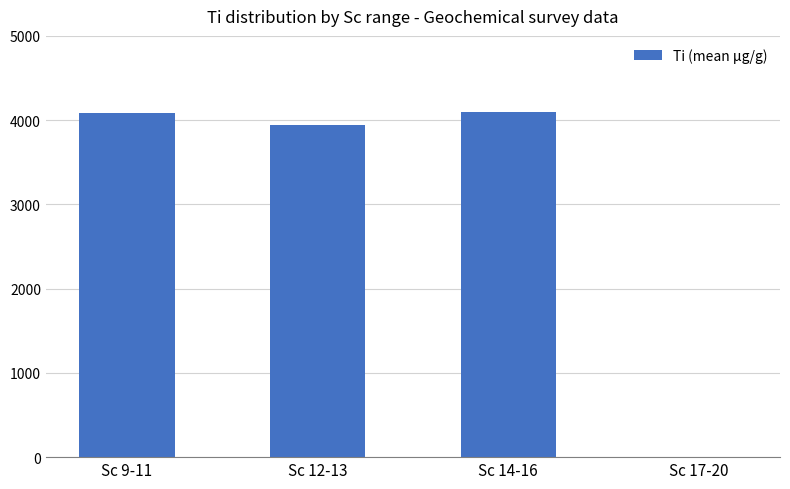

Is it true that the value at Sc 9-11 is 4086.5?

True